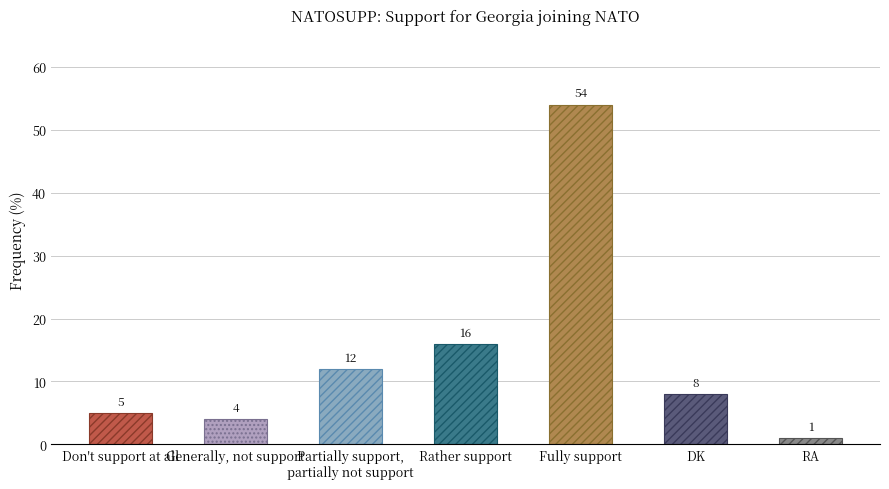

Is it true that the value at Fully support is 73?

False